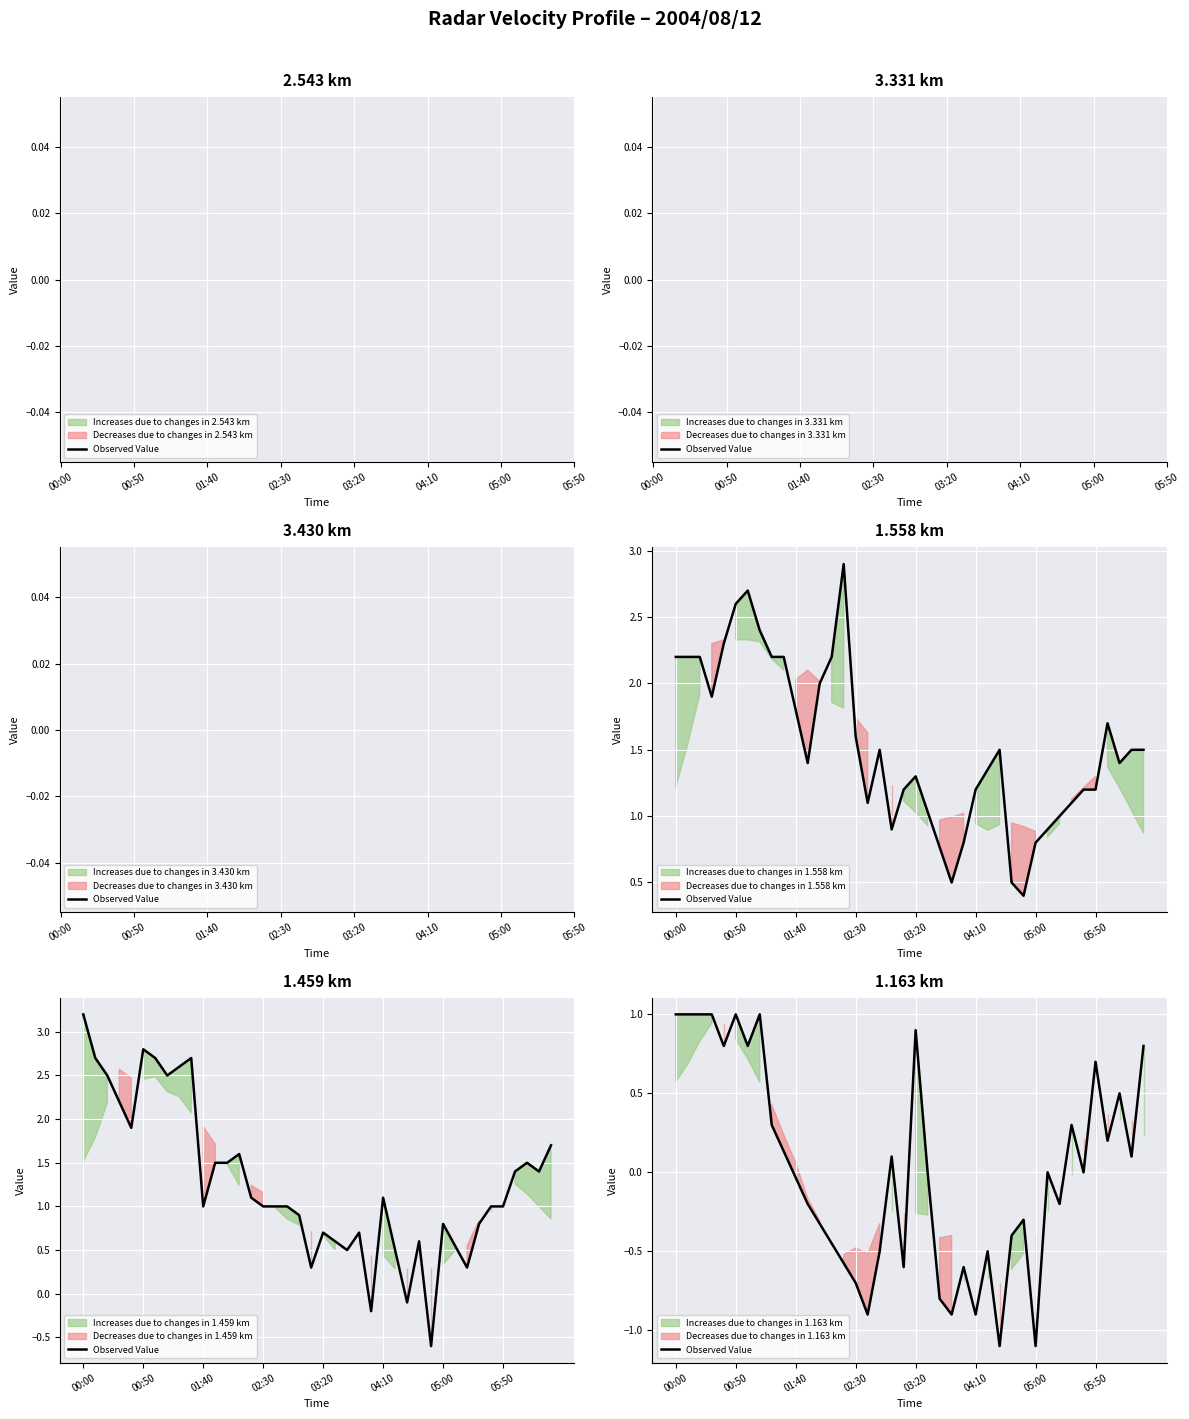

Which category has the highest value across all series?

00:00